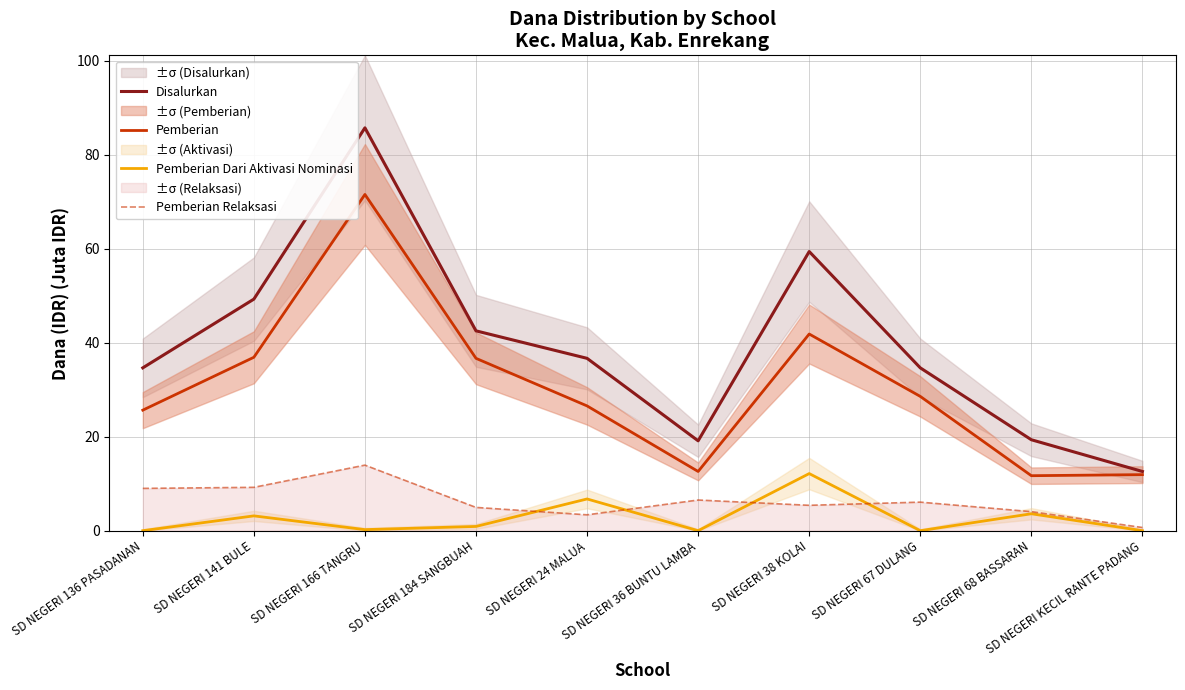

The Pemberian Dari Aktivasi Nominasi series shows 6.8 at SD NEGERI 24 MALUA. True or false?

True